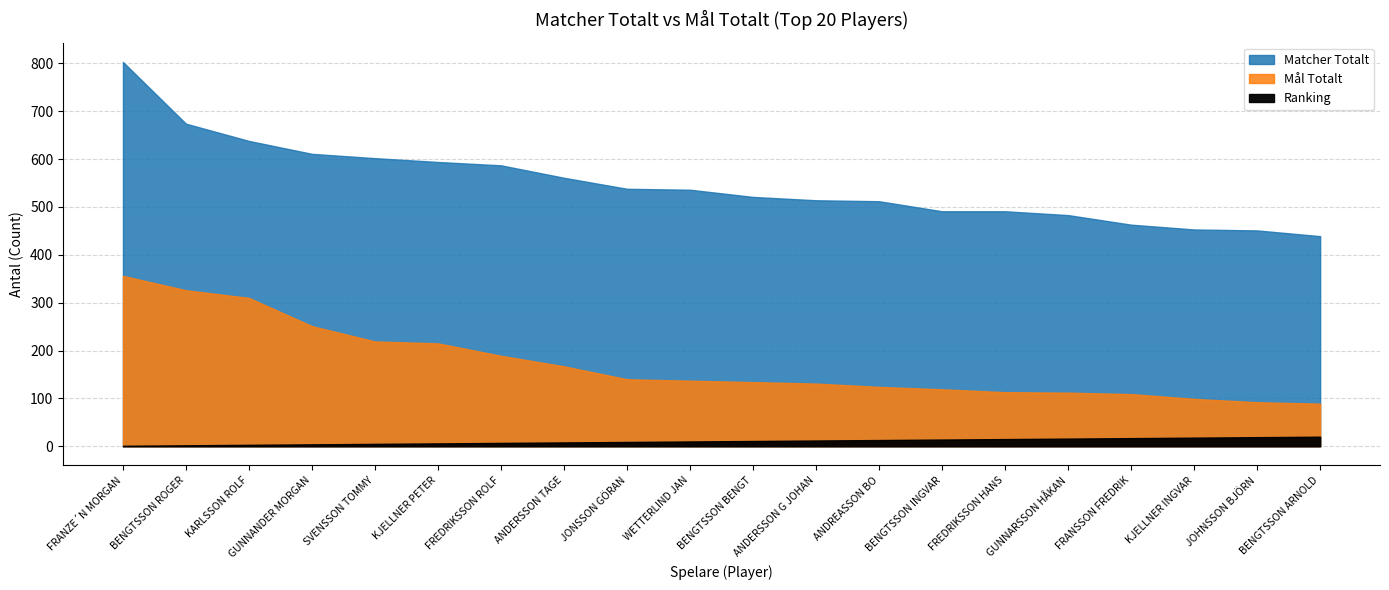

At KJELLNER INGVAR, list the series in order from largest to smallest.

Matcher Totalt, Mal Totalt, Ranking